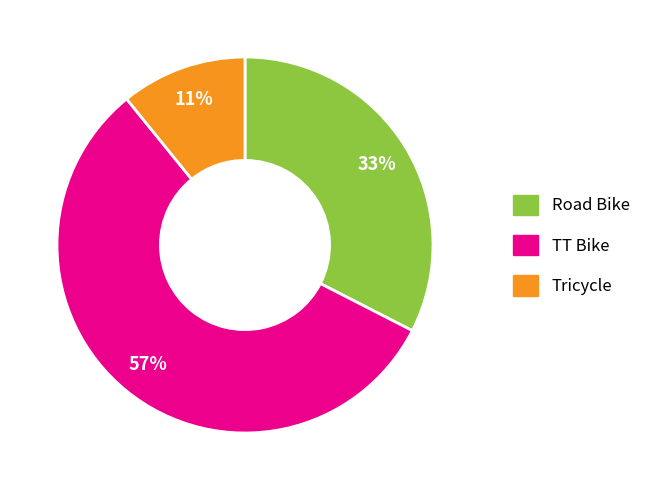

Is Tricycle the majority of the pie?

No